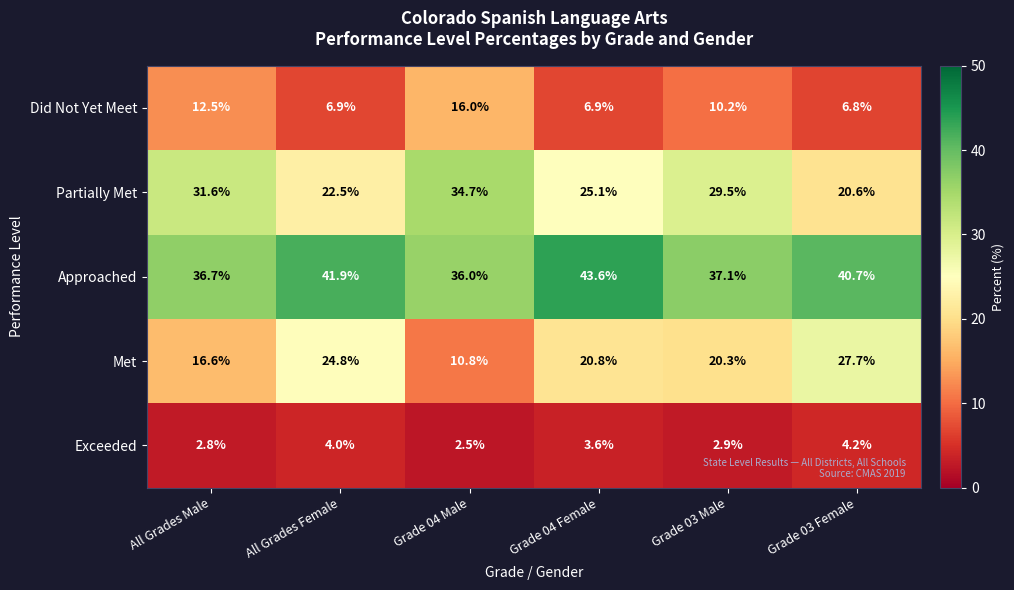

Reading right to left, extract all data points from this chart.

Did Not Yet Meet: 6.8	10.2	6.9	16.0	6.9	12.5
Partially Met: 20.6	29.5	25.1	34.7	22.5	31.6
Approached: 40.7	37.1	43.6	36.0	41.9	36.7
Met: 27.7	20.3	20.8	10.8	24.8	16.6
Exceeded: 4.2	2.9	3.6	2.5	4.0	2.8